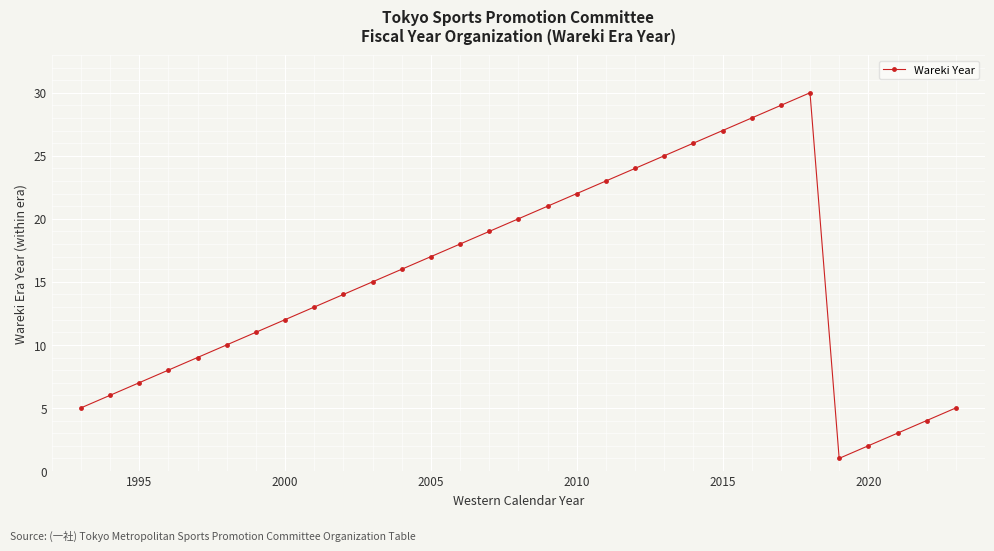

What is the difference between the second highest and second lowest values?

27